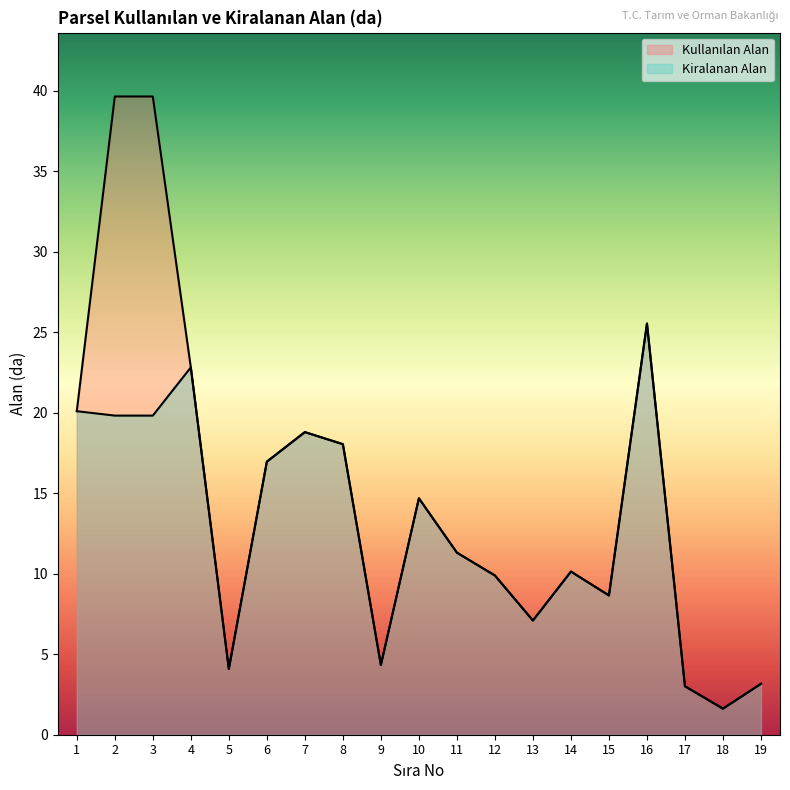

Read the Kullanılan Alan value at 10.

14.7